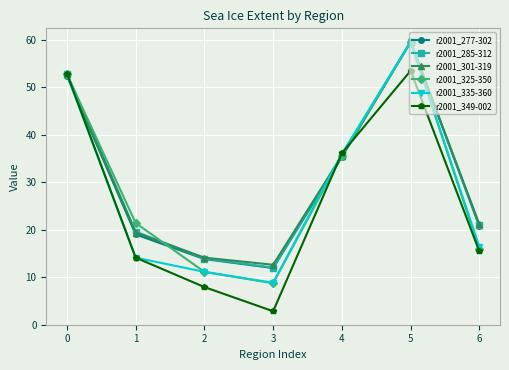

In r2001_285-312, how many points are lower than both neighbors (excluding endpoints)?

1